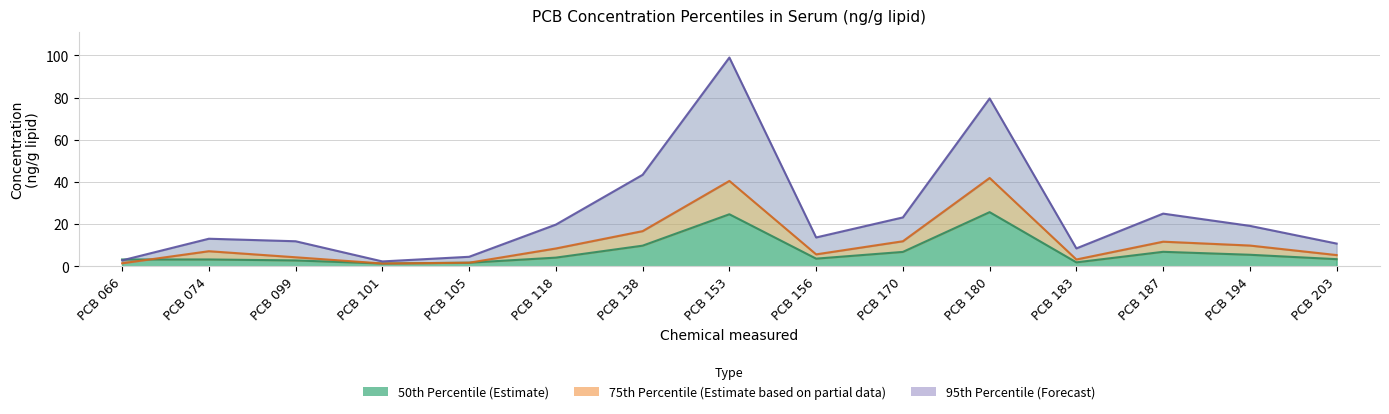

True or false: 50th has a value of 1.8 at PCB 074.

False